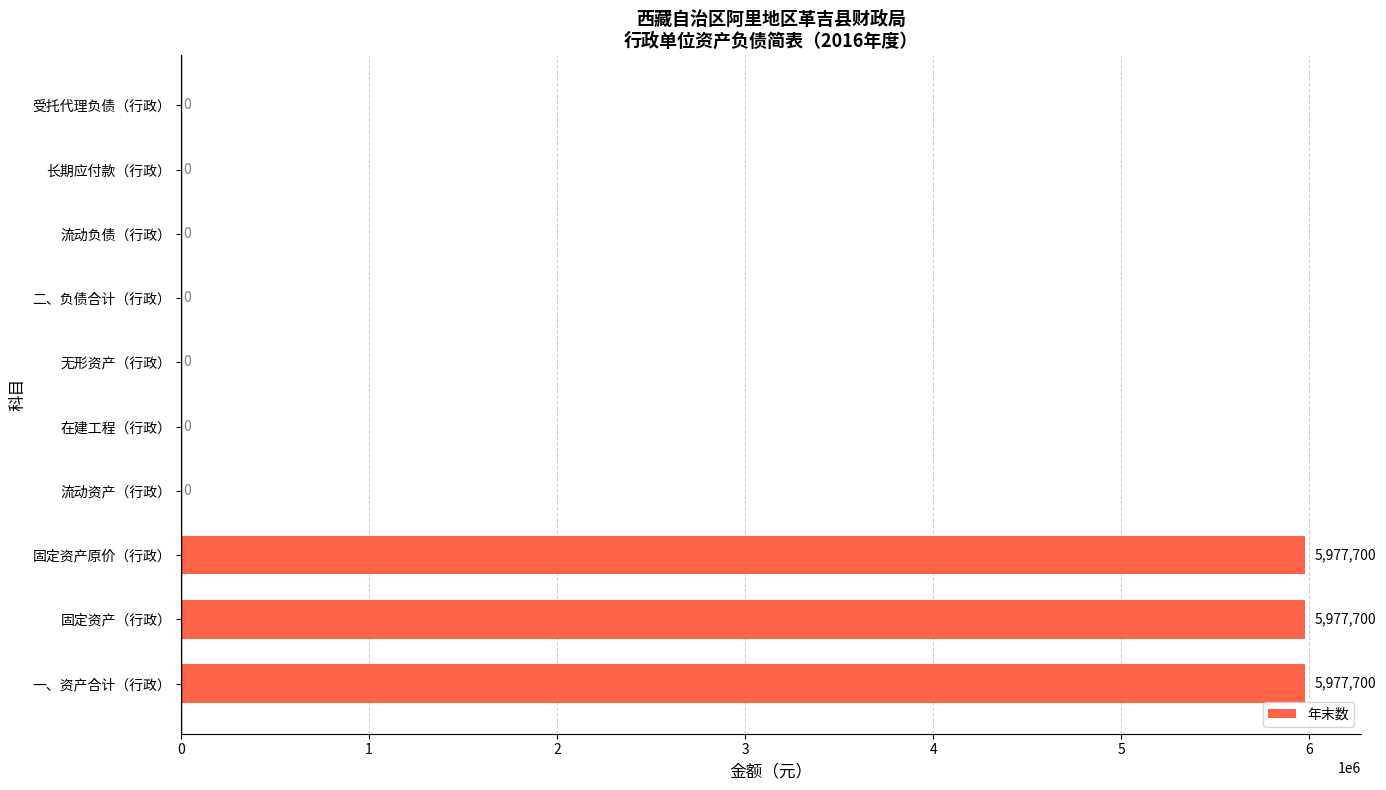

What is the maximum value shown in the chart?

5977700